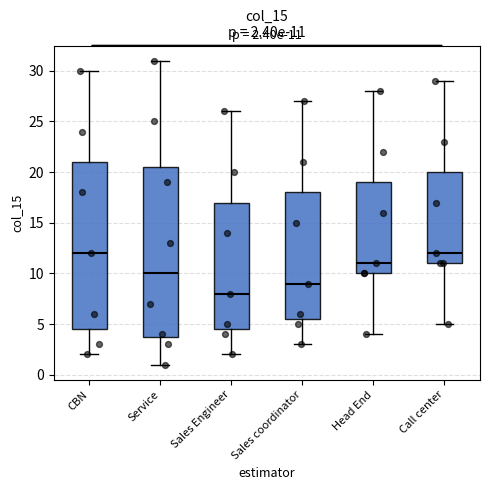

Which box has the lowest median line?

Sales Engineer